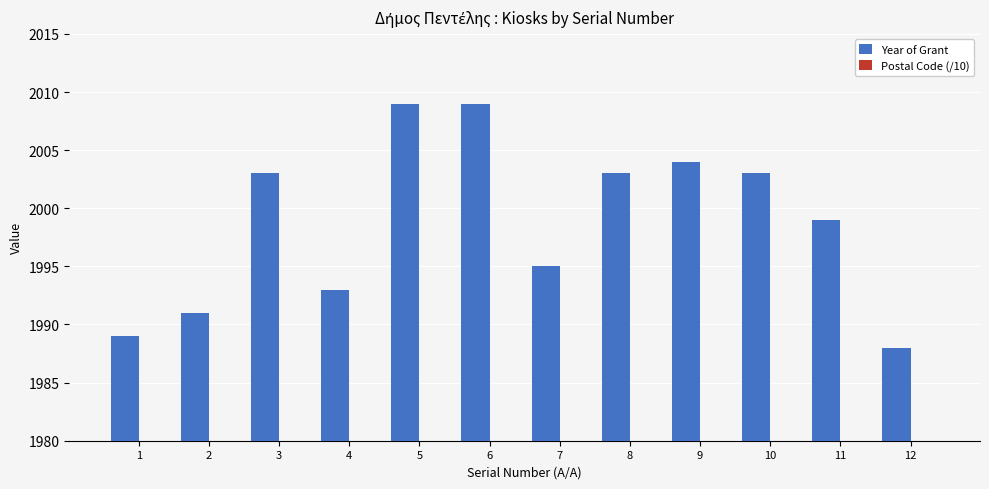

What is the value of the Year of Grant bar at the 2nd from the left?

1991.0